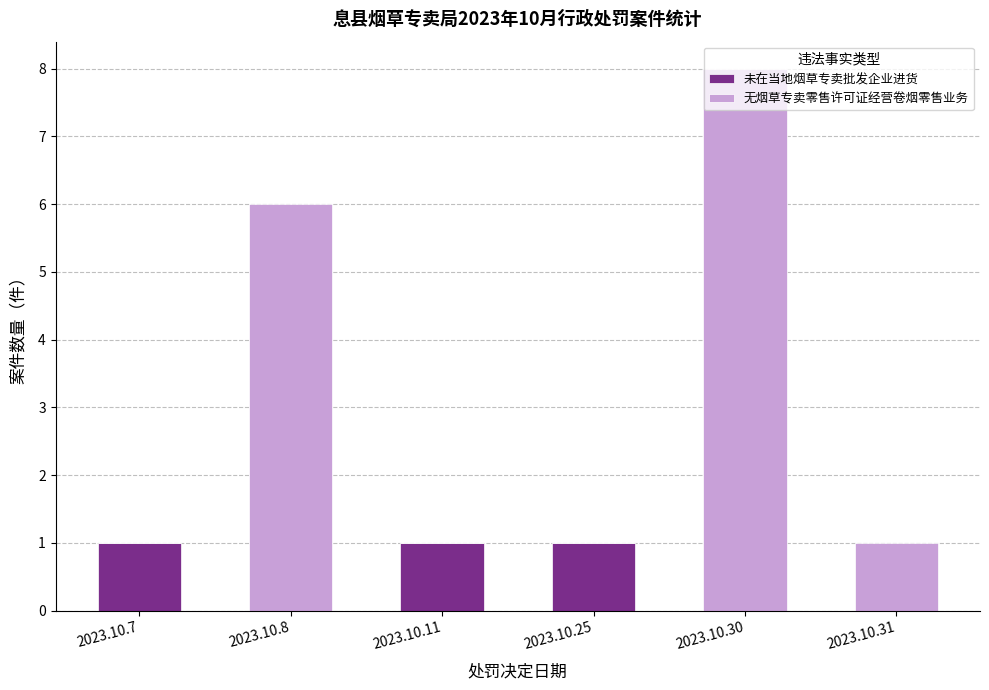

Is it true that 未在当地烟草专卖批发企业进货 equals 0 at 2023.10.30?

True